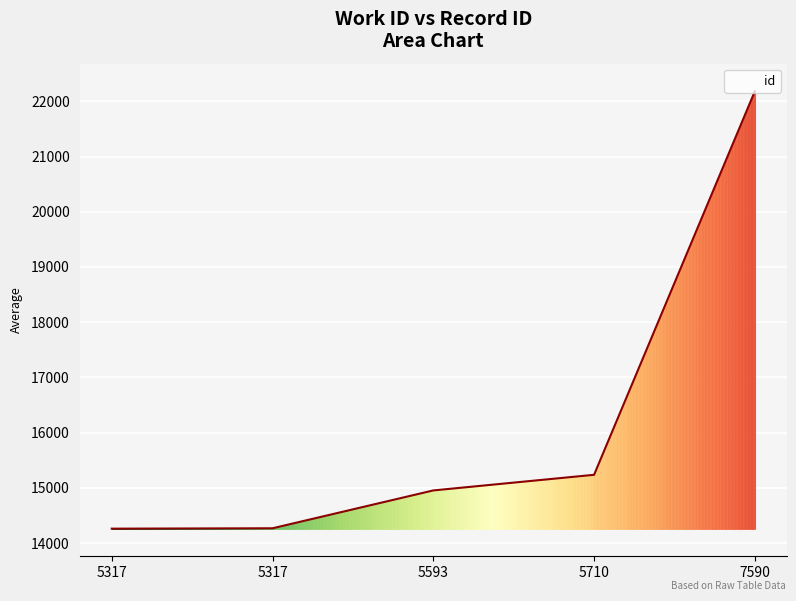

Is this an area chart (filled region under the line)?

Yes